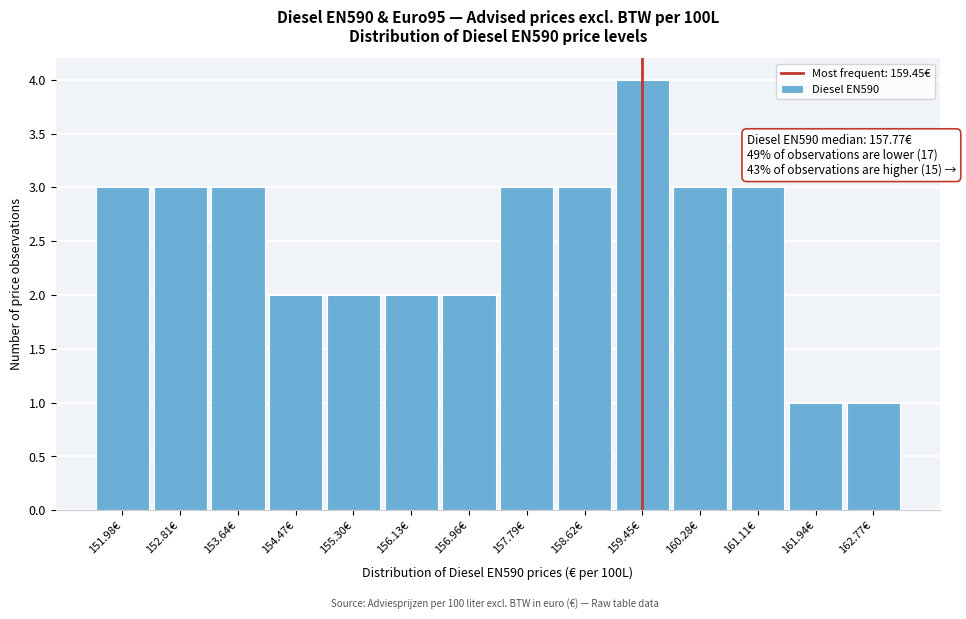

Which range on the x-axis has the tallest bar?

159.0 to 159.9